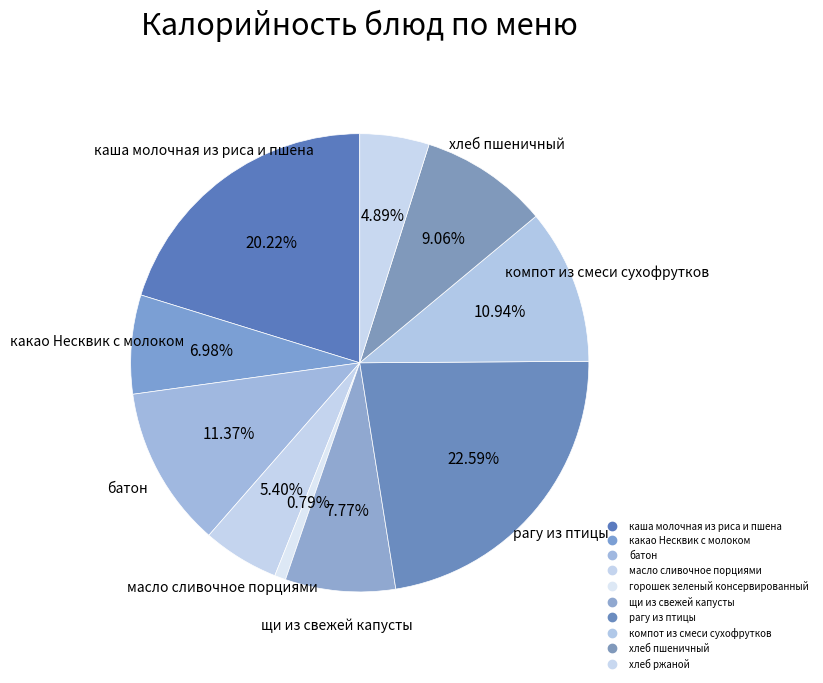

Count the number of slices in the pie.

10